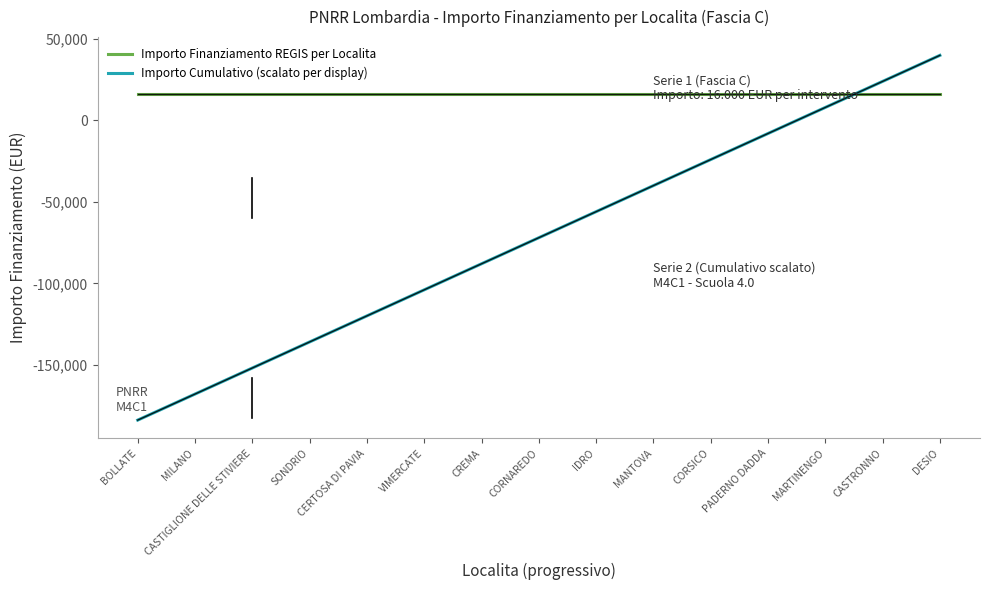

How many lines are shown in the chart?

2